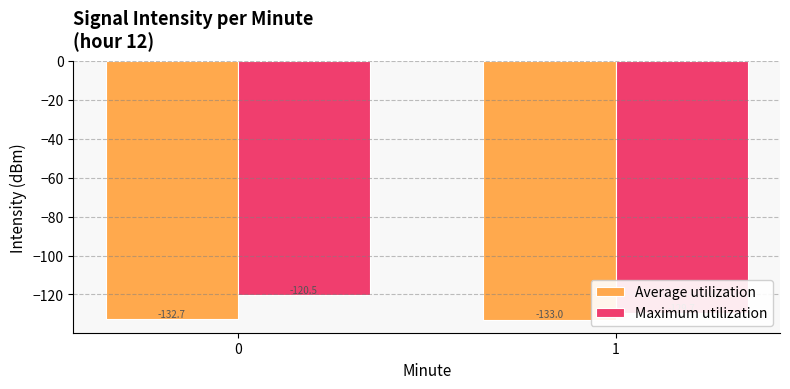

What is the sum of the Average utilization values at 0 and 1?

-265.7